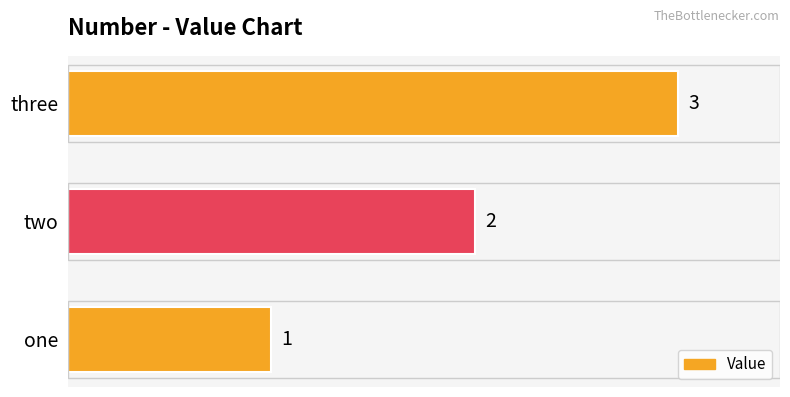

Count the values in the range 1 to 3.

3